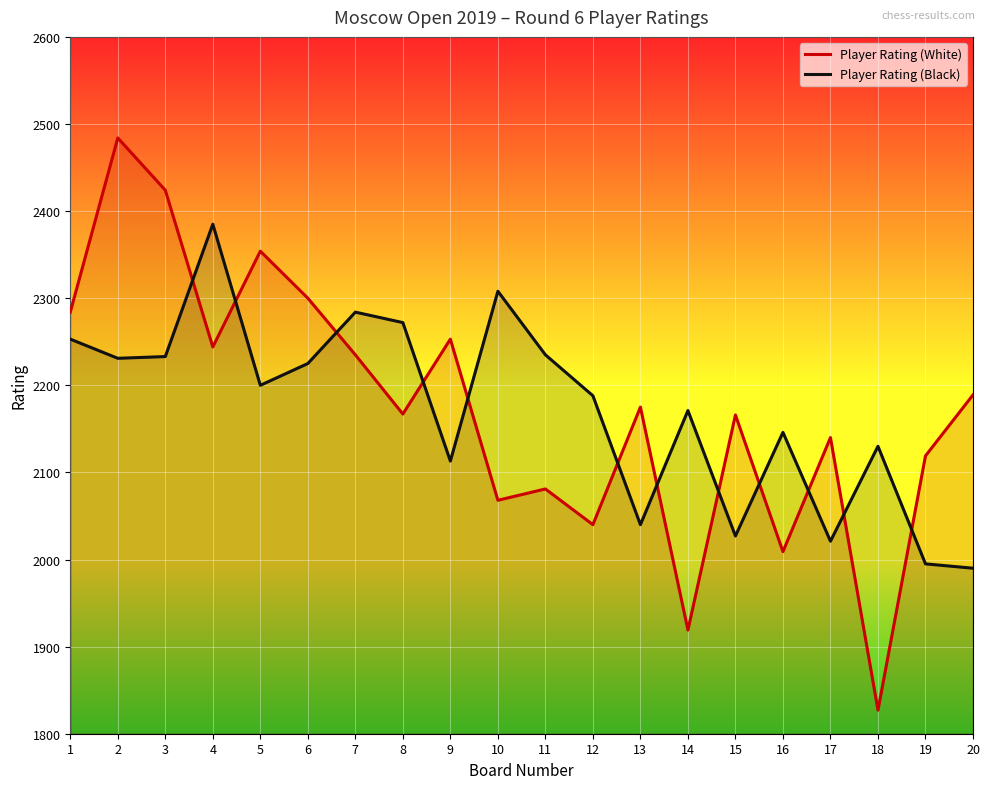

Is it true that Player Rating (White) equals 2081 at 11?

True